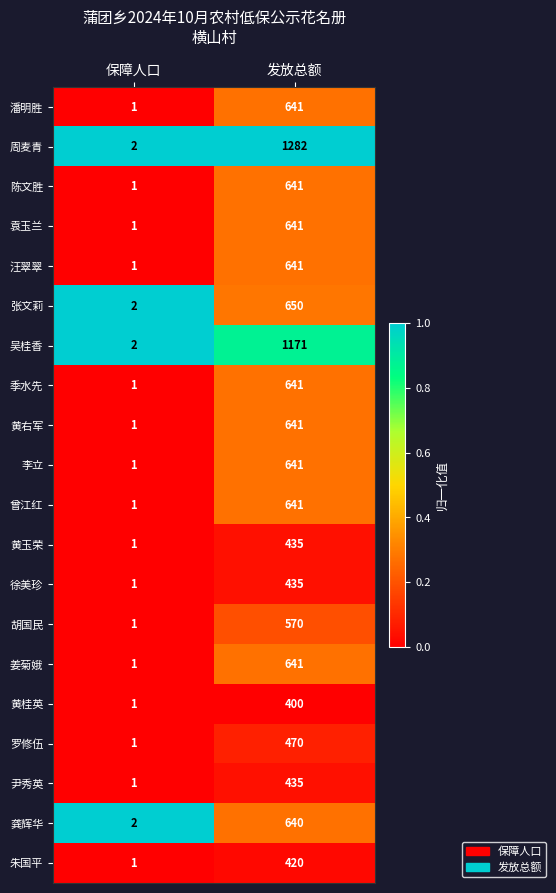

Is the value of 袁玉兰 at 发放总额 greater than the value of 黄桂英 at 发放总额?

Yes